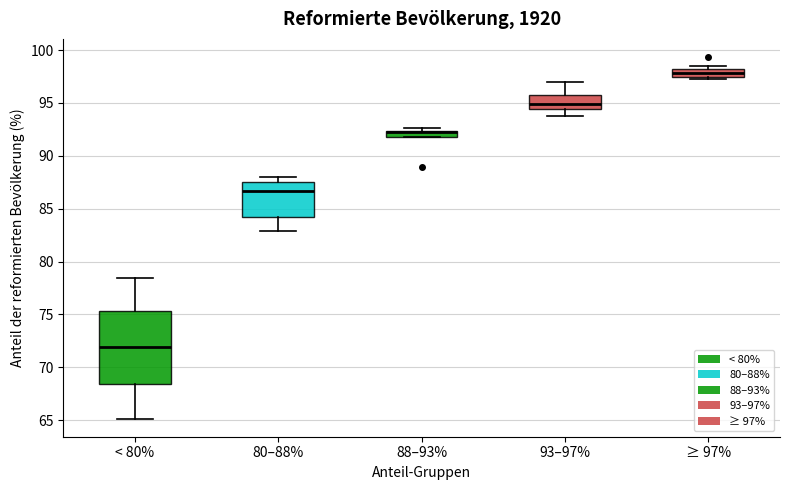

Where does the median line of the box for < 80% sit on the y-axis? The values are not printed on the chart, so give them approximately, as read against the axis.

72.0